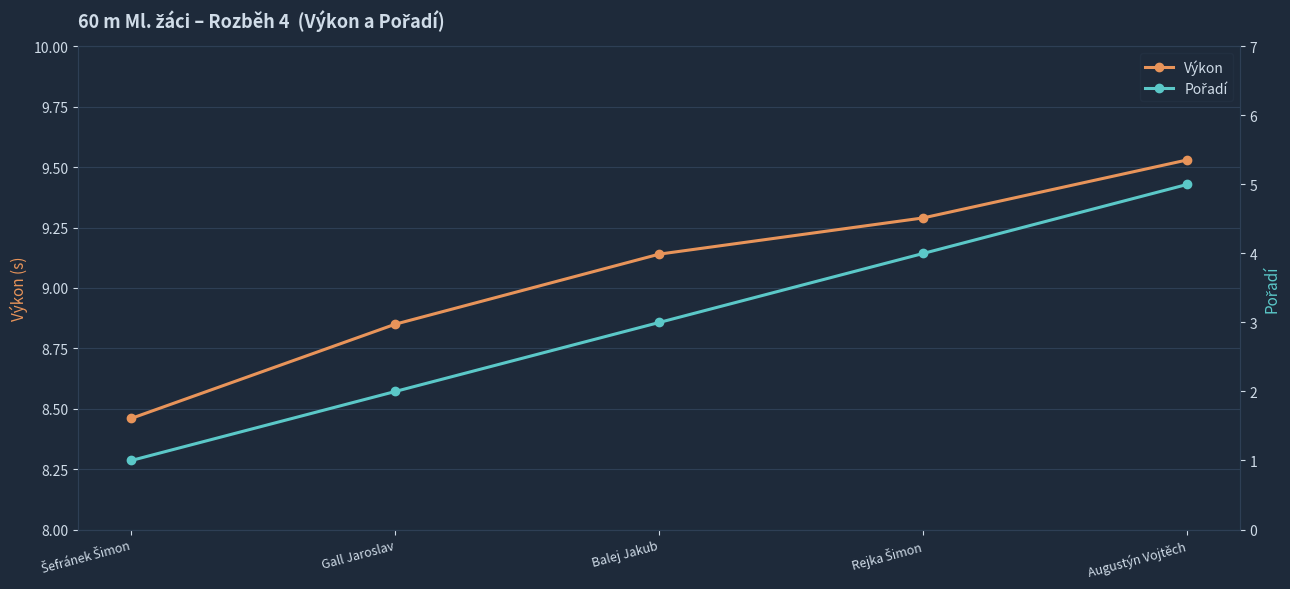

What is the difference between the maximum and minimum values in the Výkon series?

1.1